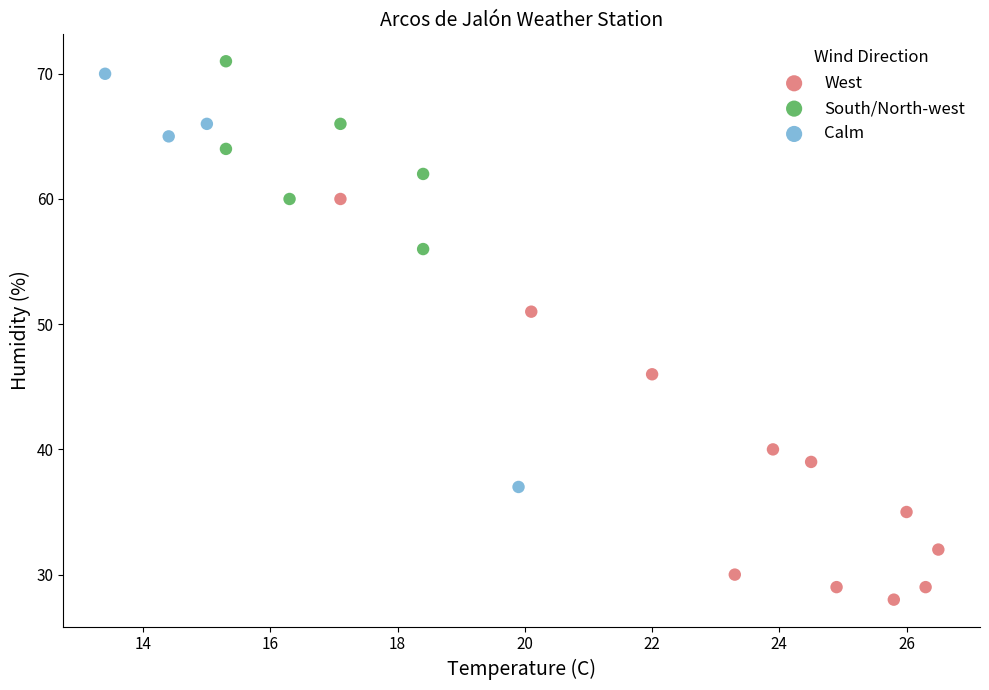

Which series contains the lowest Y value?

West